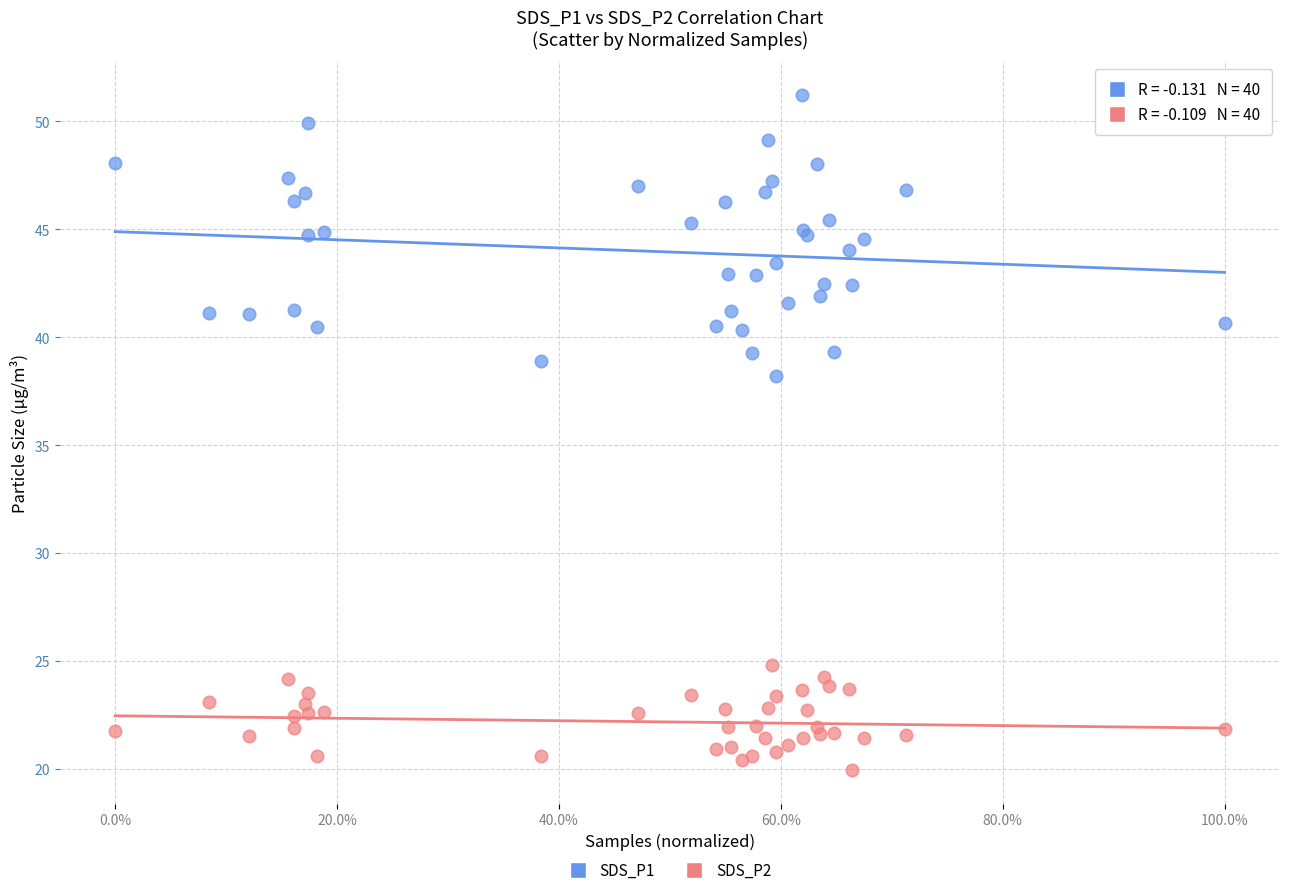

Which series contains the lowest Y value?

SDS_P2